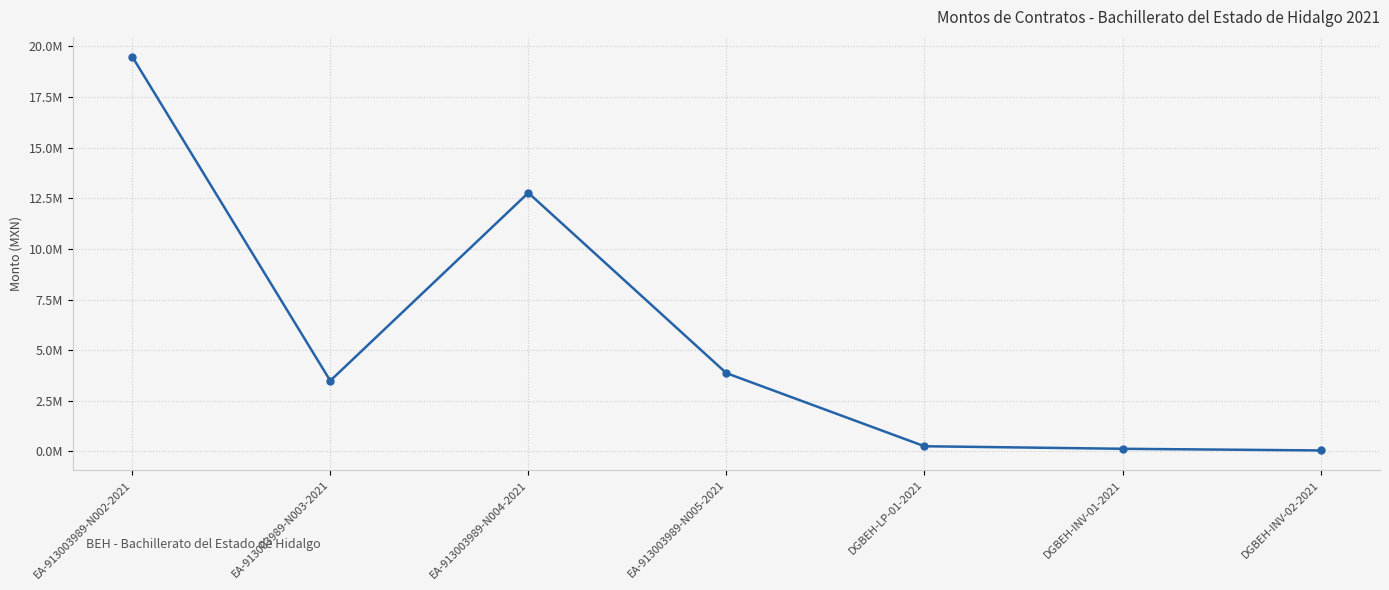

The chart shows a value of 3866599.4 at EA-913003989-N005-2021. True or false?

True